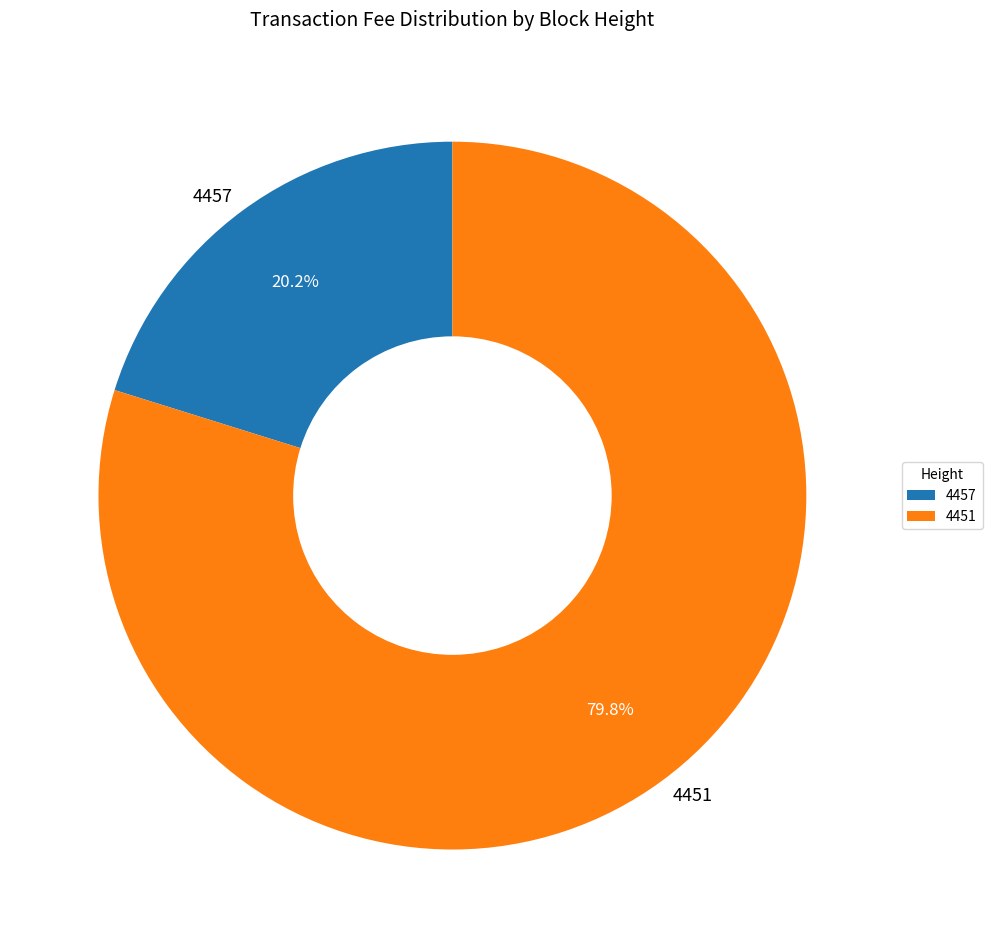

To the nearest percent, what is the combined percentage of 4451 and 4457?

100%